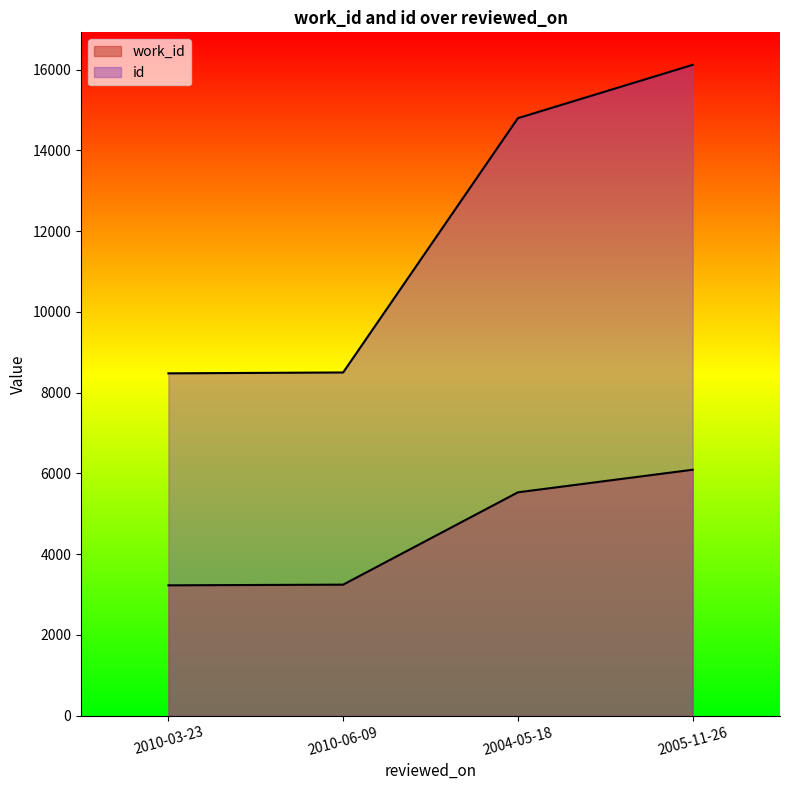

What is the difference between the maximum and minimum values in the work_id series?

2862